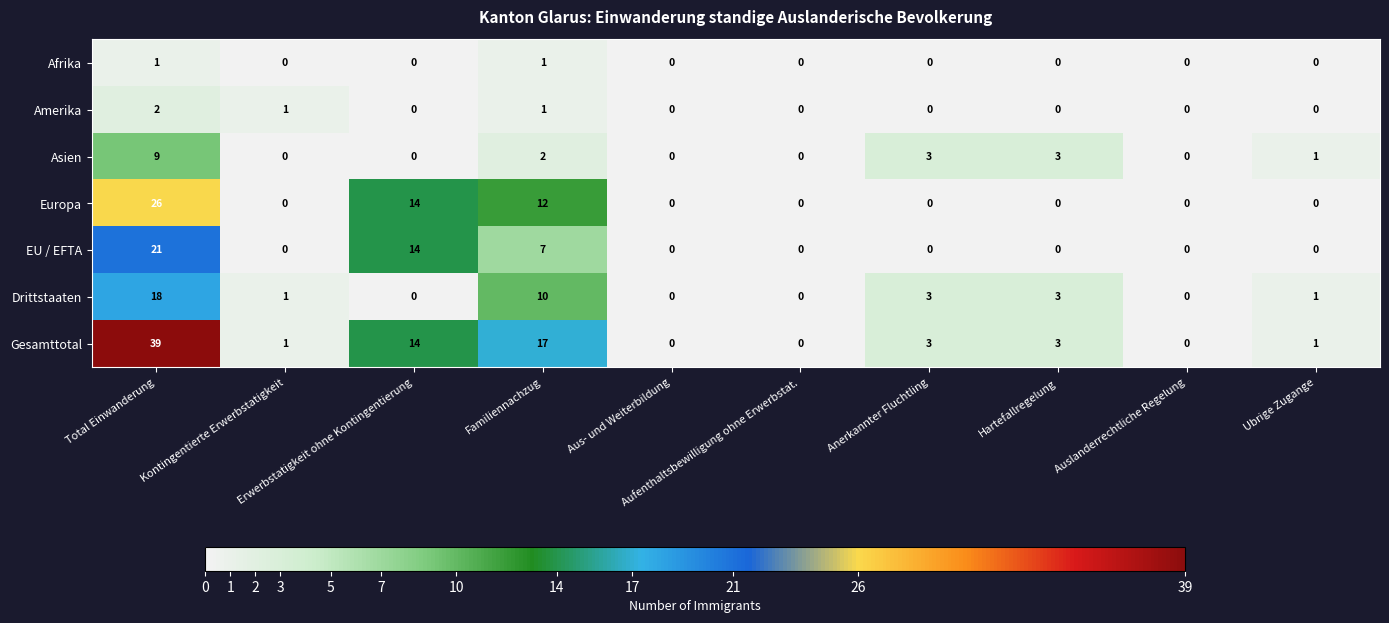

What is the difference between the second highest and minimum values in the EU / EFTA series?

14